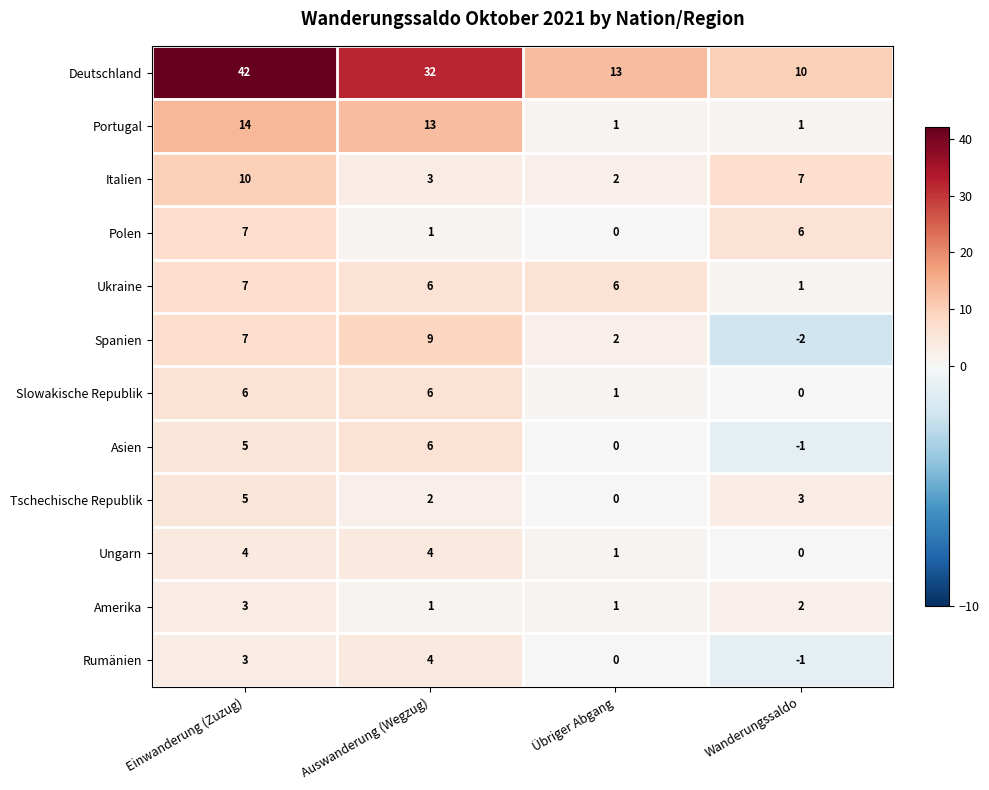

How many data points does each series have?

4